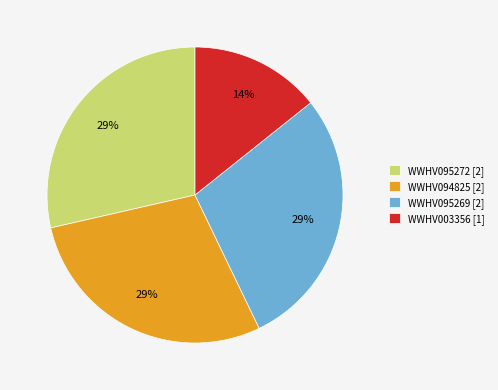

Is there a majority slice in this chart?

No